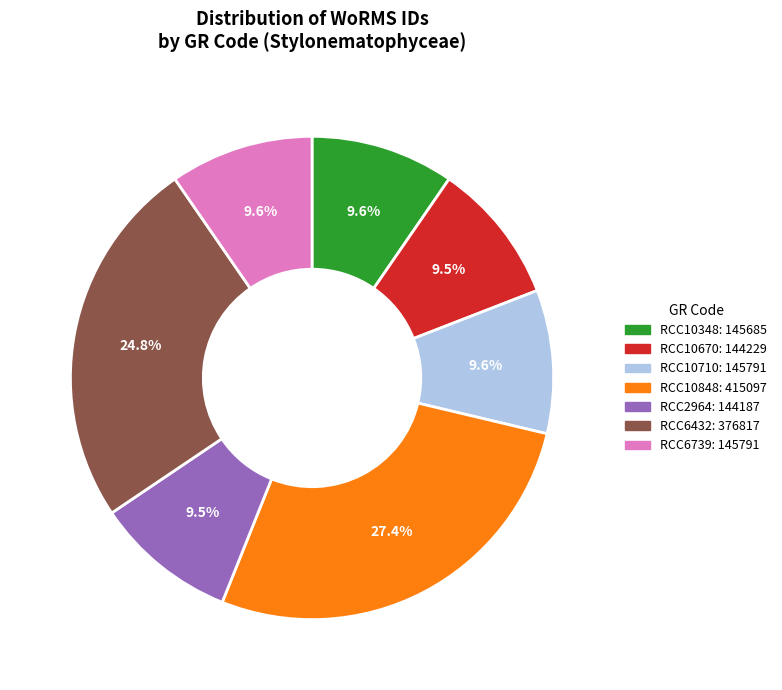

How many slices are in this pie chart?

7